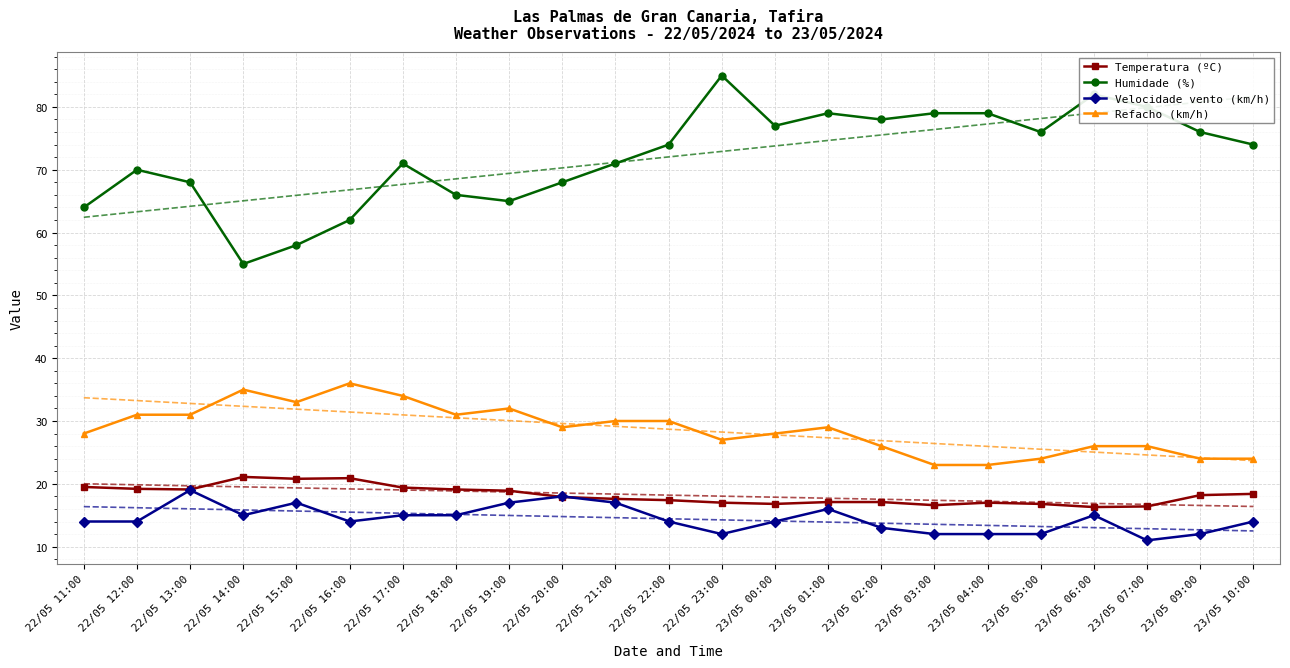

What is the average value of the Refacho (km/h) series?

28.7